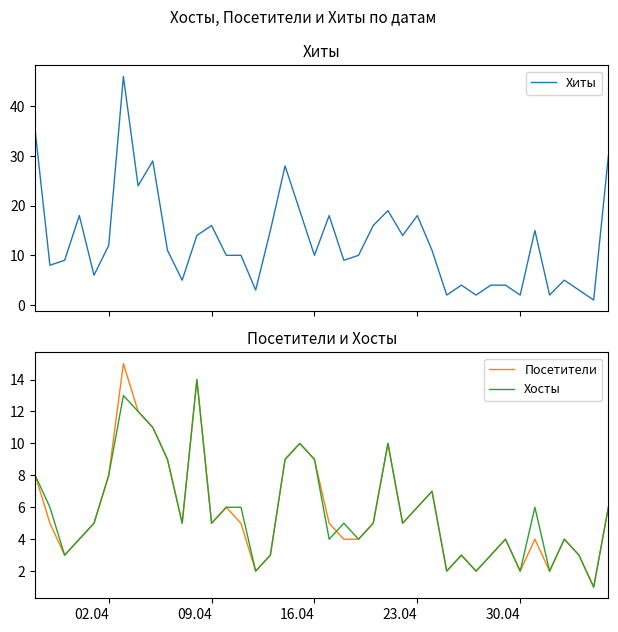

True or false: Посетители and Хиты intersect in this chart.

False